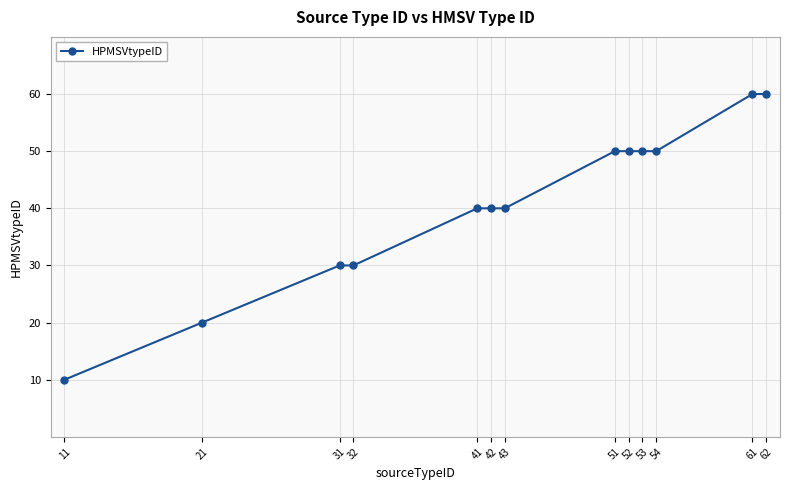

True or false: the data shows 15 at 54.

False